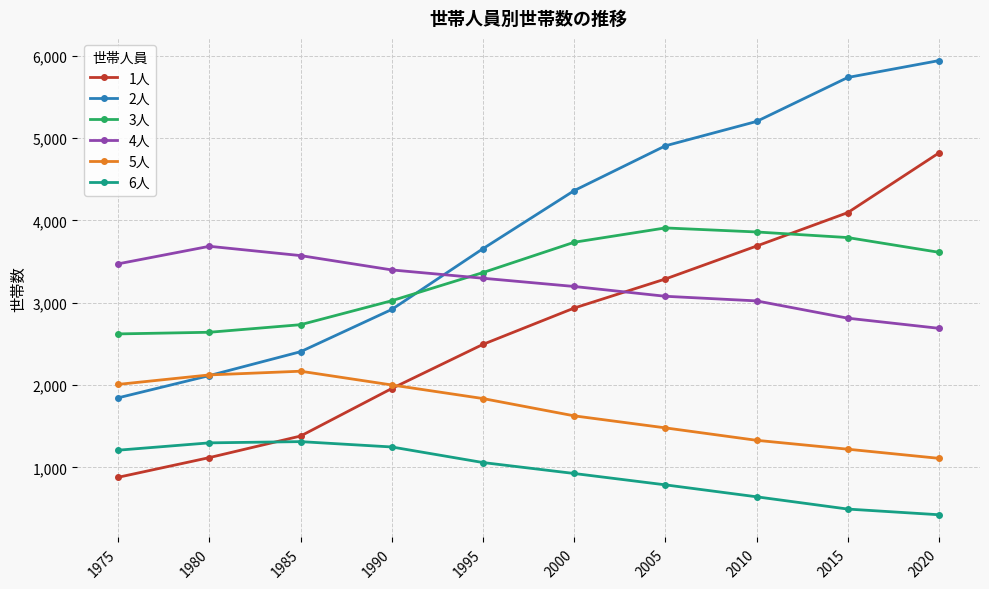

What is the difference between the maximum and minimum values in the 1人 series?

3939